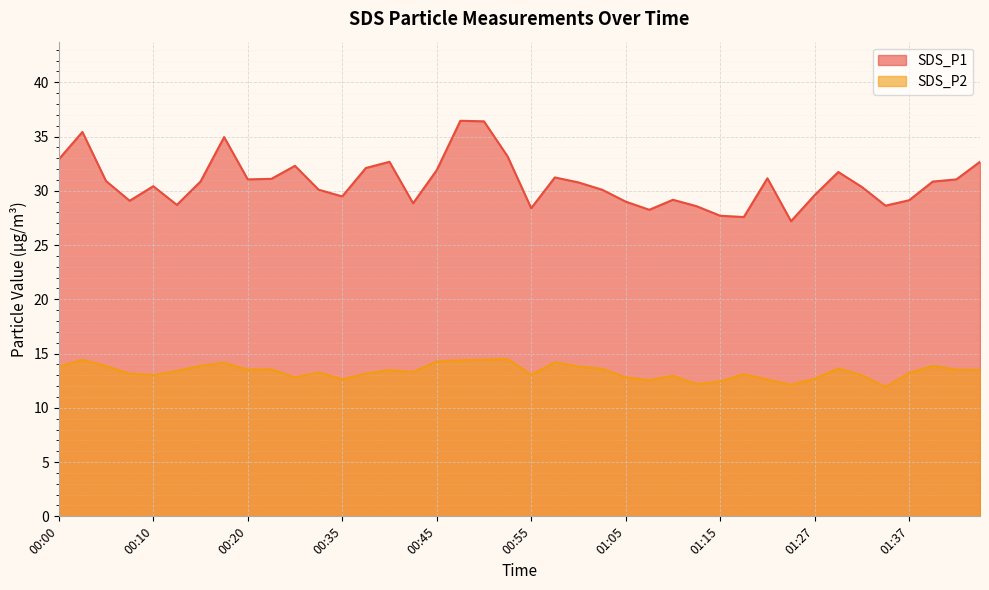

Reading right to left, transcribe all the data shown in this chart.

SDS_P1: 32.7	31.1	30.9	29.1	28.6	30.4	31.7	29.6	27.2	31.1	27.6	27.7	28.6	29.2	28.2	29.0	30.1	30.8	31.2	28.4	33.2	36.4	36.5	31.9	28.9	32.7	32.1	29.5	30.1	32.3	31.1	31.1	35.0	30.9	28.7	30.4	29.1	30.9	35.4	32.9
SDS_P2: 13.5	13.5	13.9	13.2	11.9	13.0	13.6	12.7	12.1	12.6	13.1	12.4	12.2	12.9	12.6	12.8	13.6	13.8	14.2	13.1	14.5	14.4	14.4	14.3	13.3	13.5	13.2	12.6	13.2	12.8	13.6	13.5	14.2	13.9	13.4	13.0	13.2	13.8	14.4	13.8